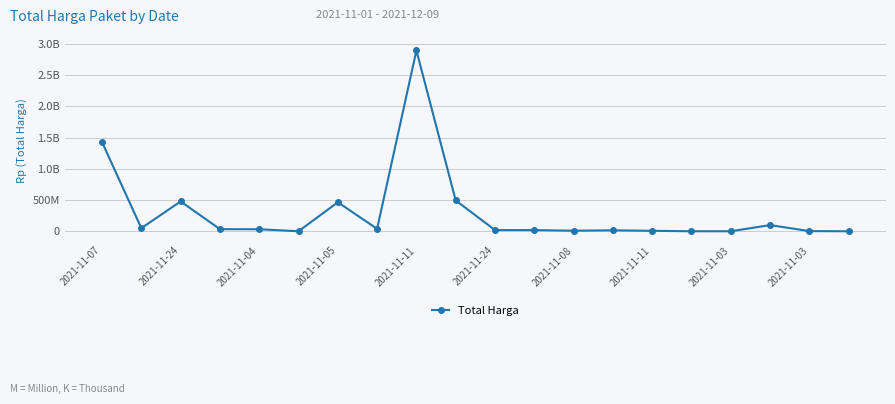

Does the chart have visible grid lines?

Yes